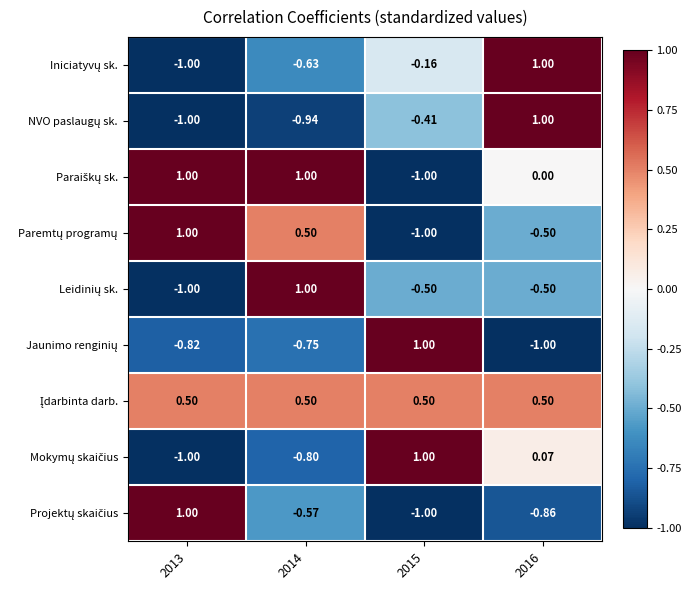

At how many categories does at least one series exceed 0?

4